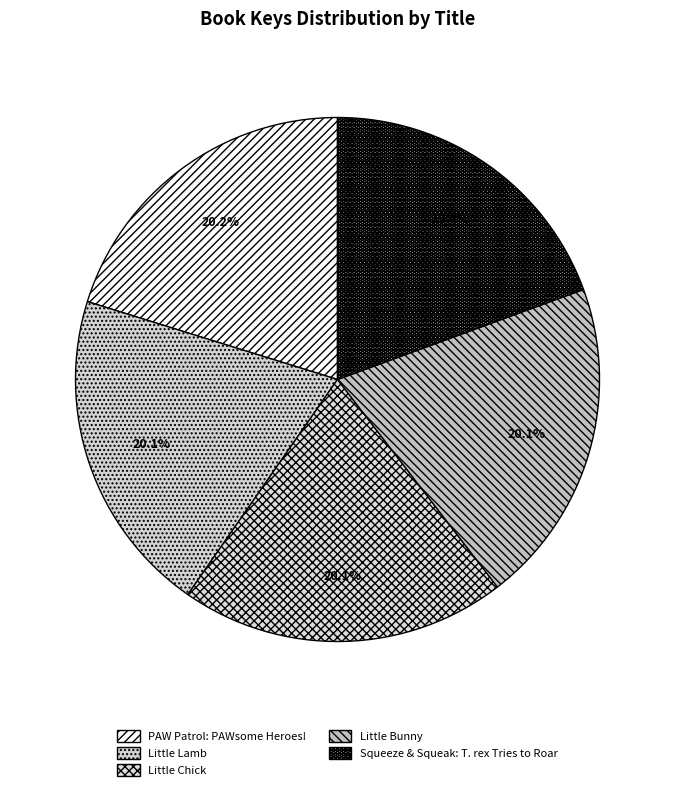

Approximately how many times larger is the value at Little Chick compared to Little Bunny?

1.0